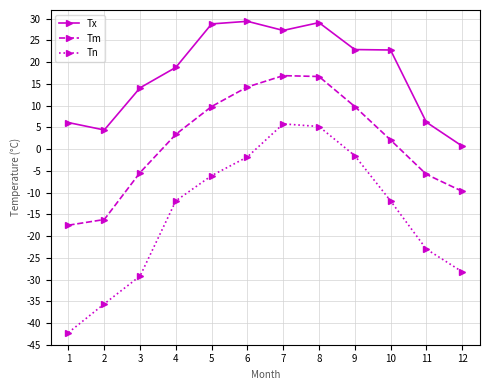

True or false: Tm and Tx intersect in this chart.

False